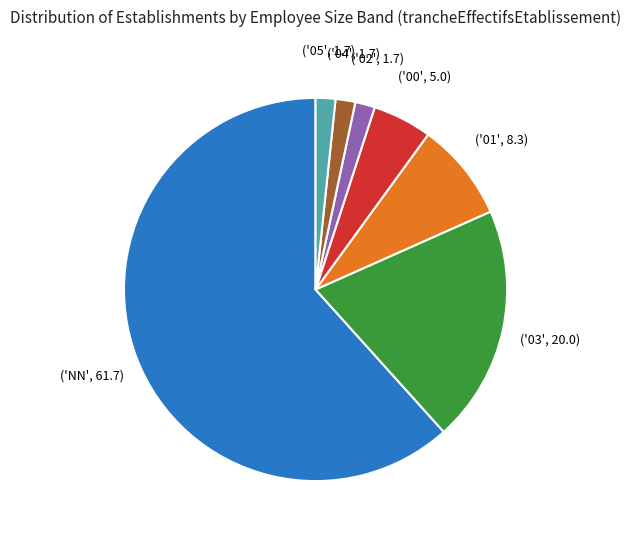

Is there a majority slice in this chart?

Yes